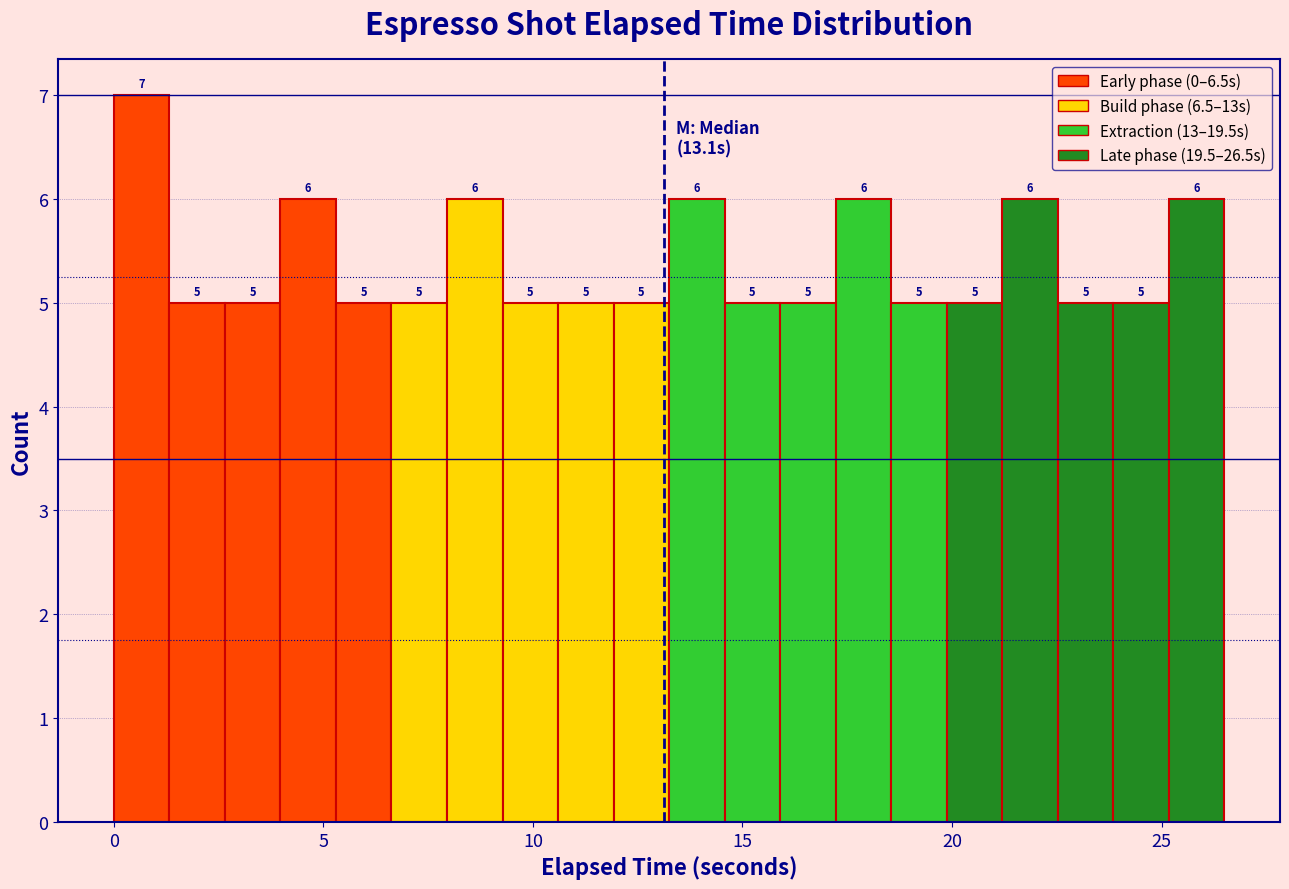

Around what value on the x-axis is the tallest bar? Give the approximate position of its centre, as read against the axis.

0.5